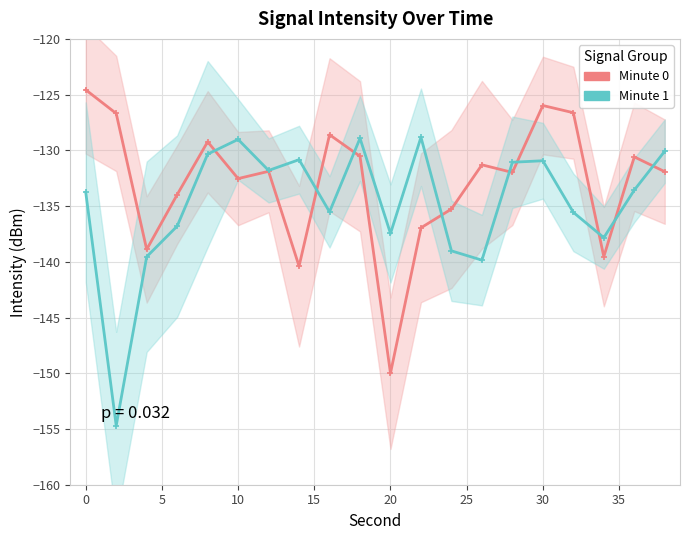

How many values in the Minute 1 series are below -133?

11